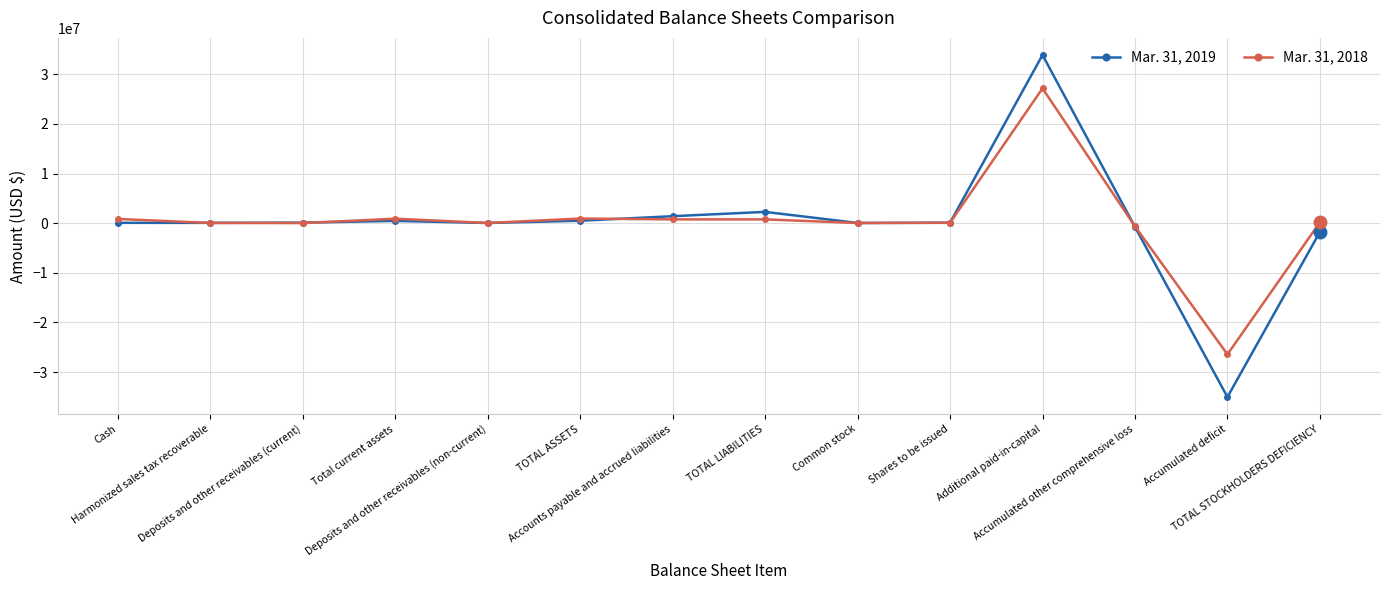

Rank the series by their average value, from lowest to highest.

Mar. 31, 2019, Mar. 31, 2018